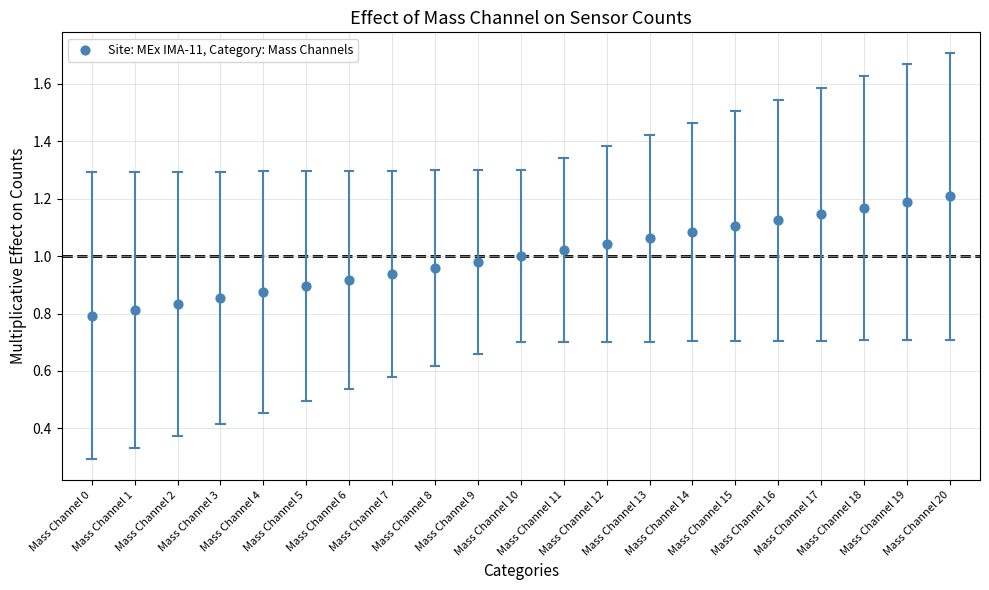

What is the range of Y values (max minus min)?

0.4